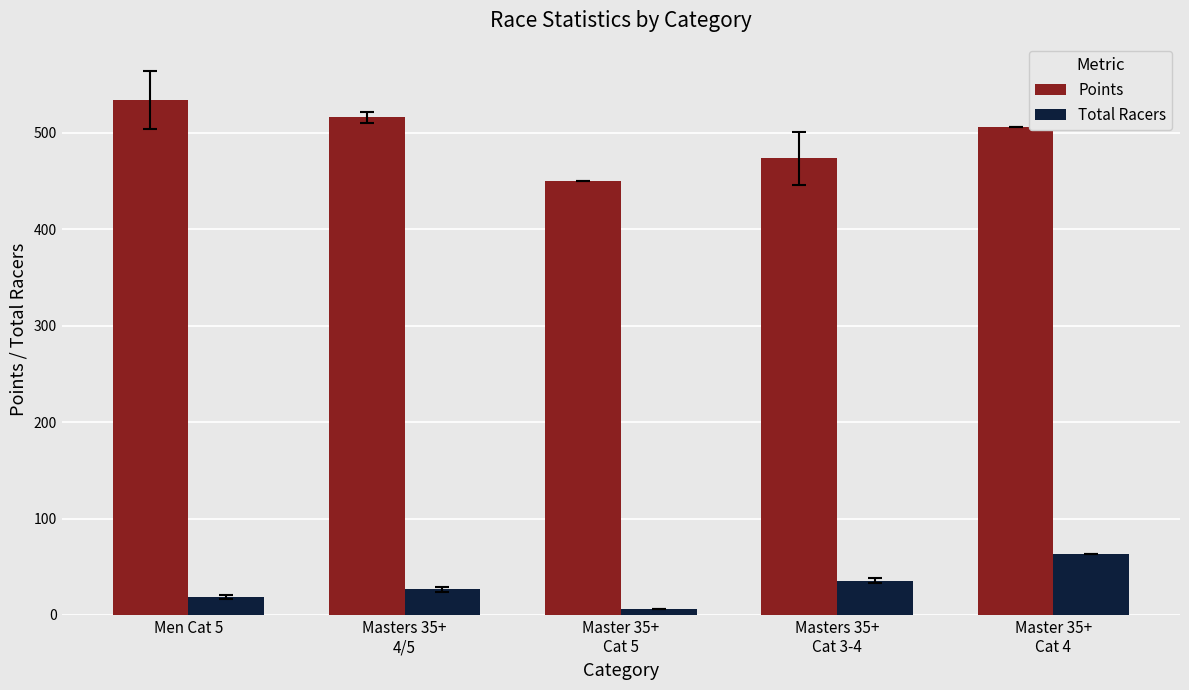

Rank the series by their average value, from lowest to highest.

Total Racers, Points